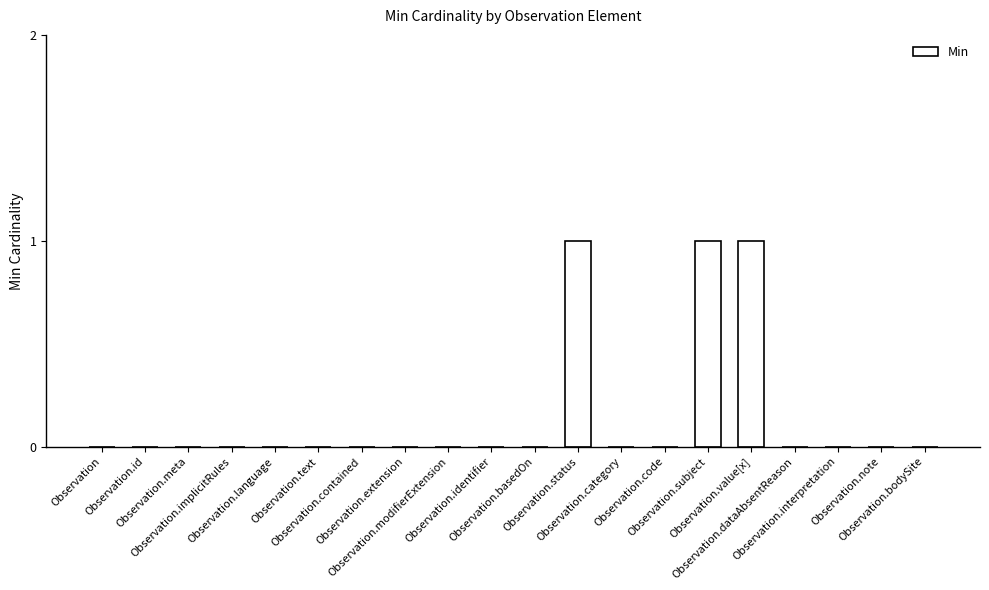

The value at Observation.category is 0. True or false?

True